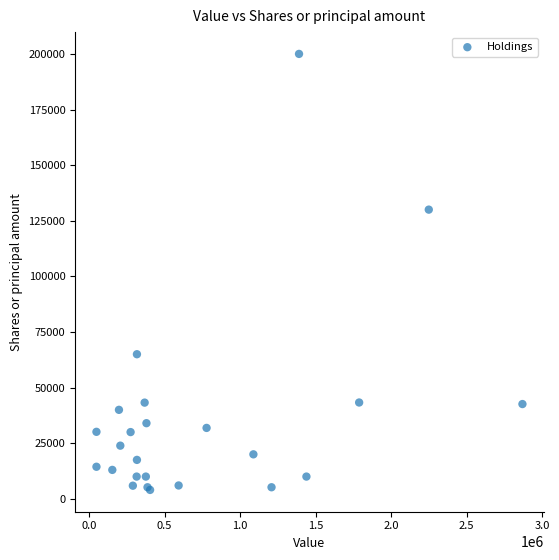

What Y value in the scatter plot is closest to 102000?

130000